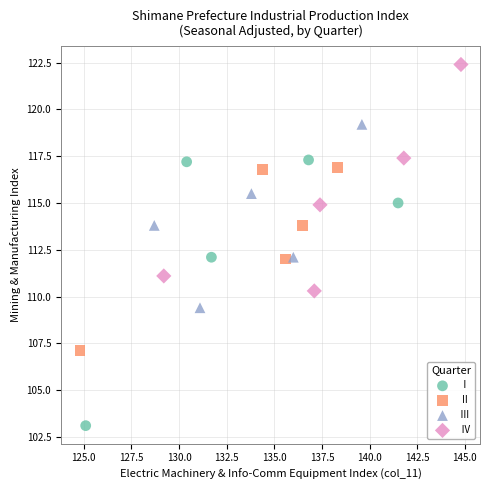

Which series has the largest Y range (max minus min)?

Ⅰ